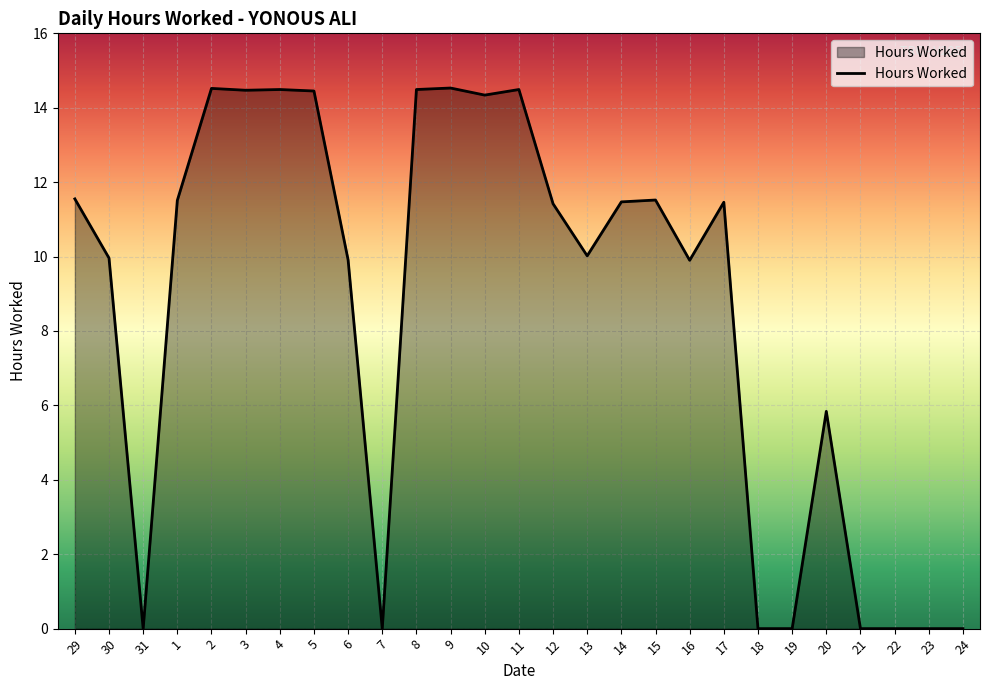

What is the difference between the maximum and minimum values?

14.5